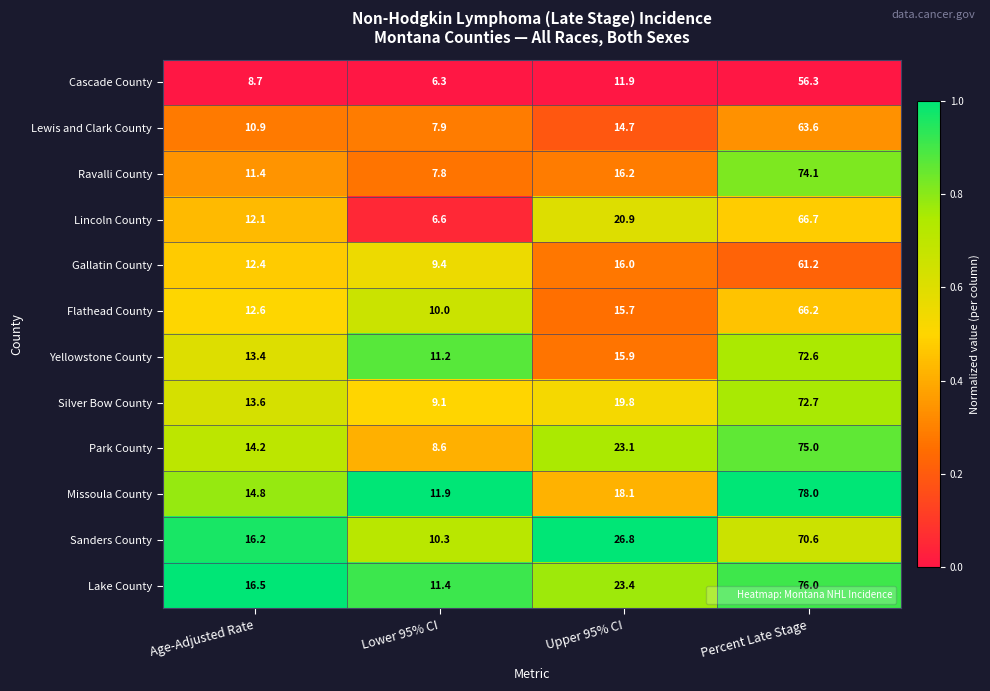

How many series are shown in this chart?

12